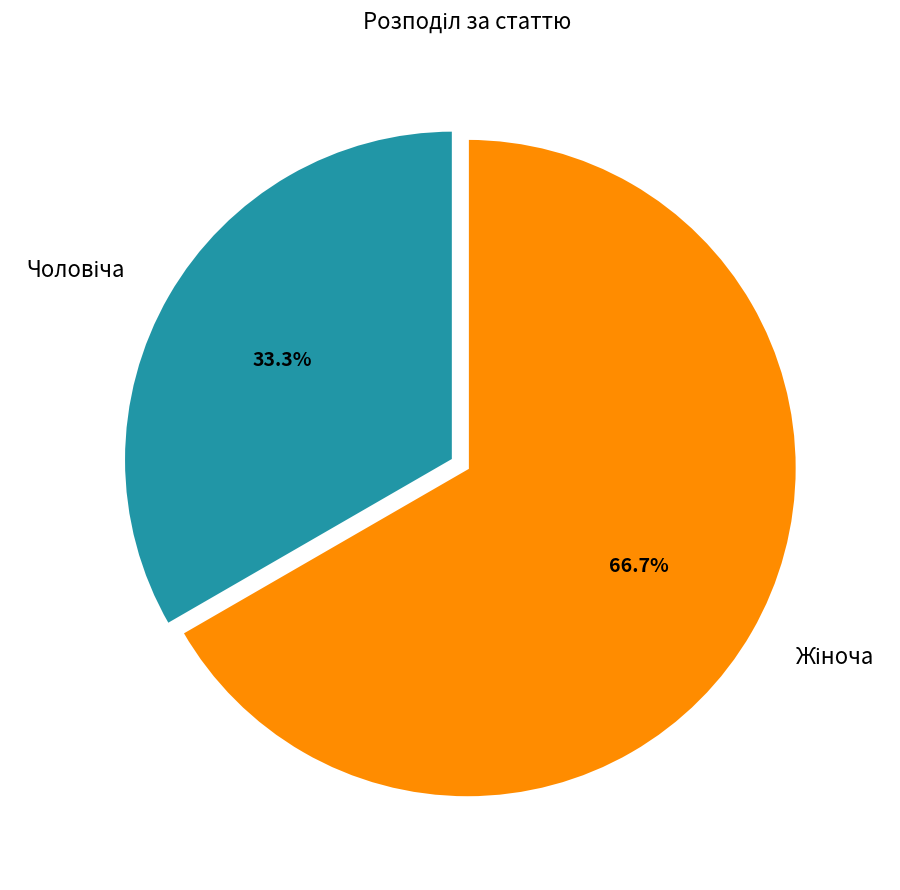

Which slice is the smallest?

Чоловіча